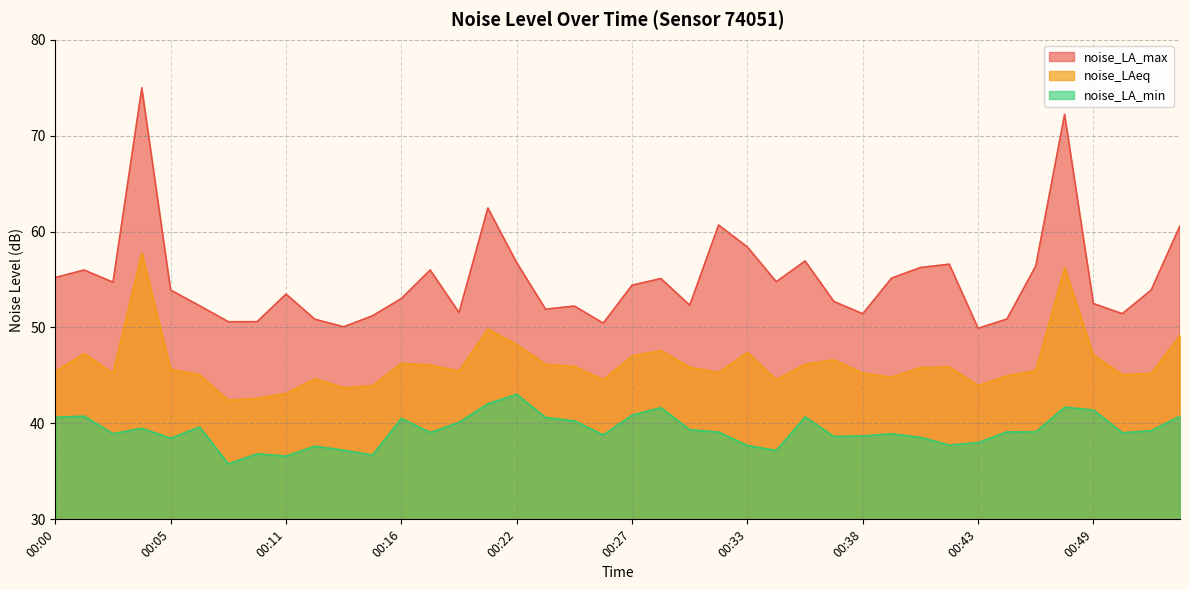

What is the greatest value displayed?

75.0